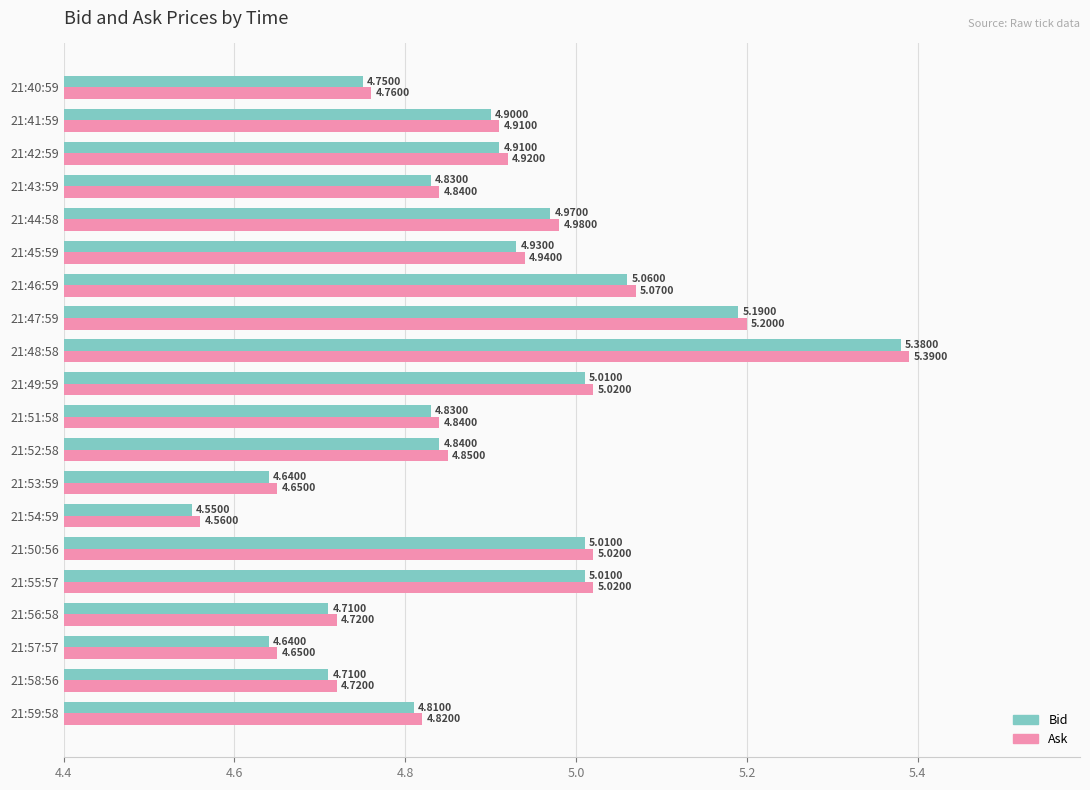

Rank the series by their average value, from highest to lowest.

Ask, Bid